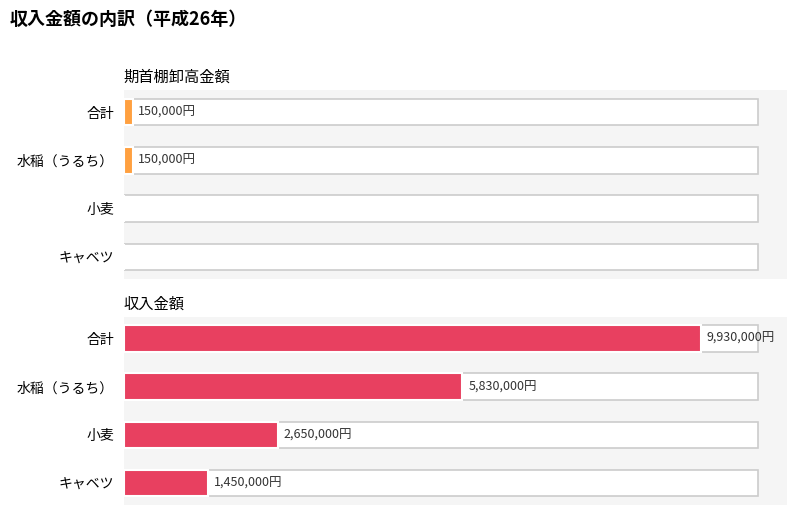

Which series has the widest spread of values?

収入金額